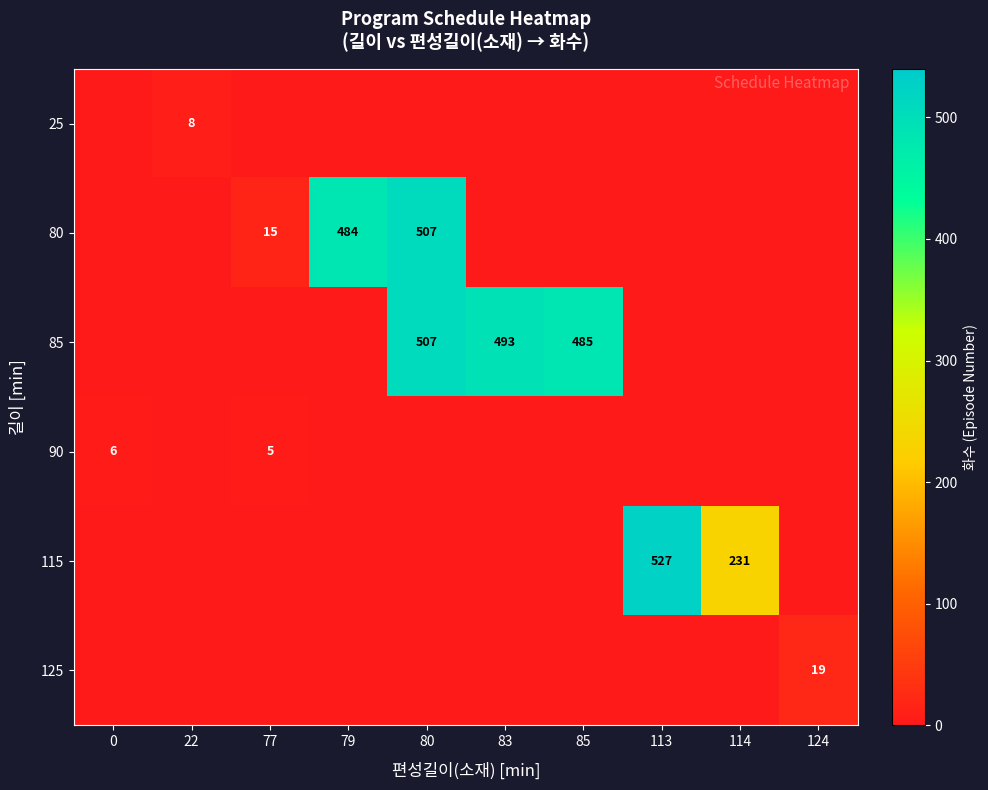

Is the value of 90 at 0 greater than the value of 125 at 124?

No